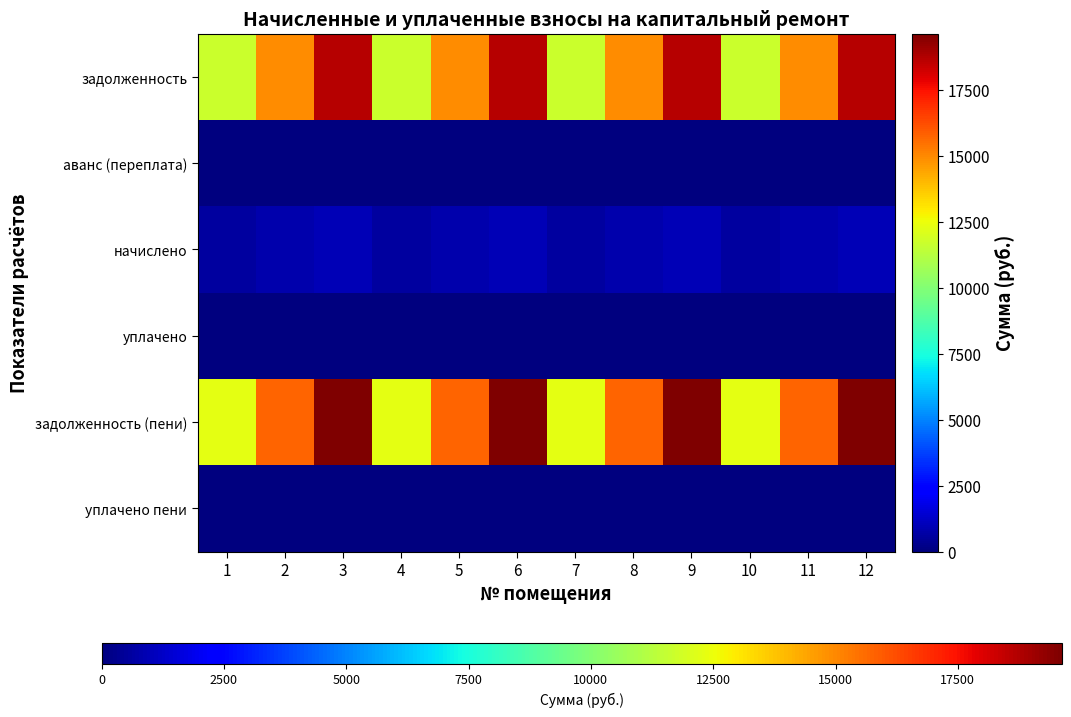

Which series has the largest range (max minus min)?

задолженность (пени)